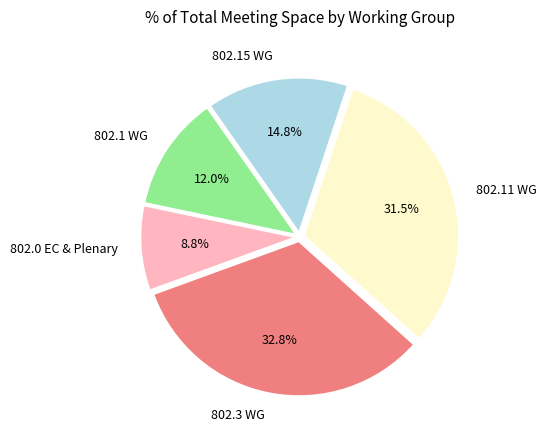

To the nearest percent, what is the average slice percentage?

20%